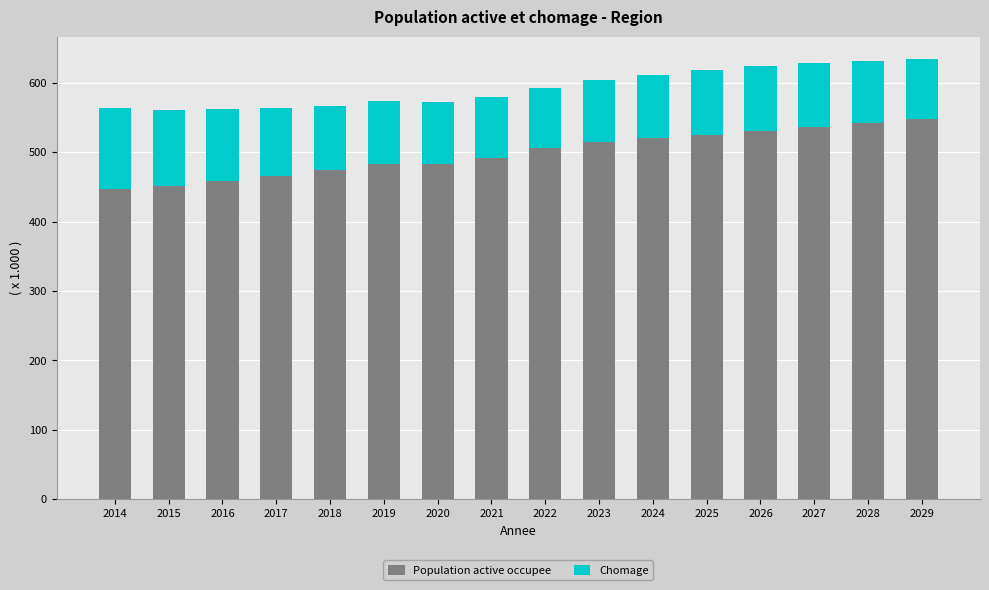

The Population active occupee series shows 103.2 at 2018. True or false?

False